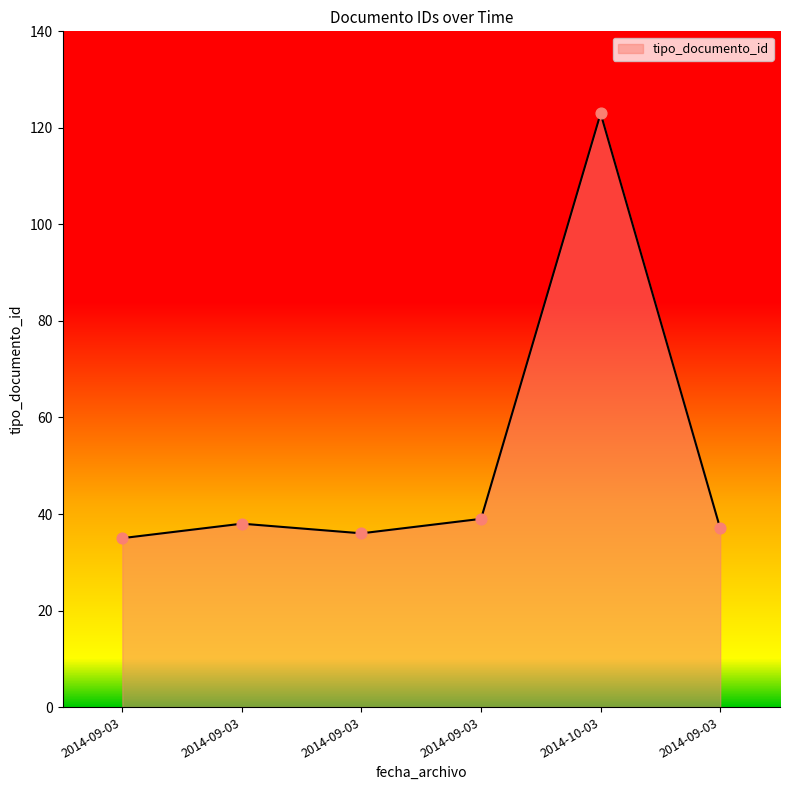

Approximately how many times larger is the value at 2014-09-03 compared to 2014-09-03?

1.0